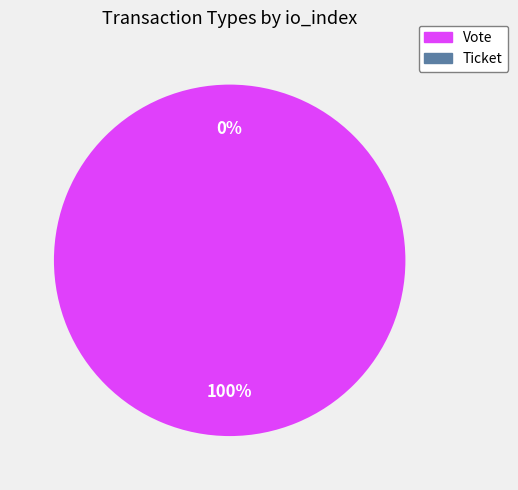

What is the total percentage of Ticket and Vote?

100.0%